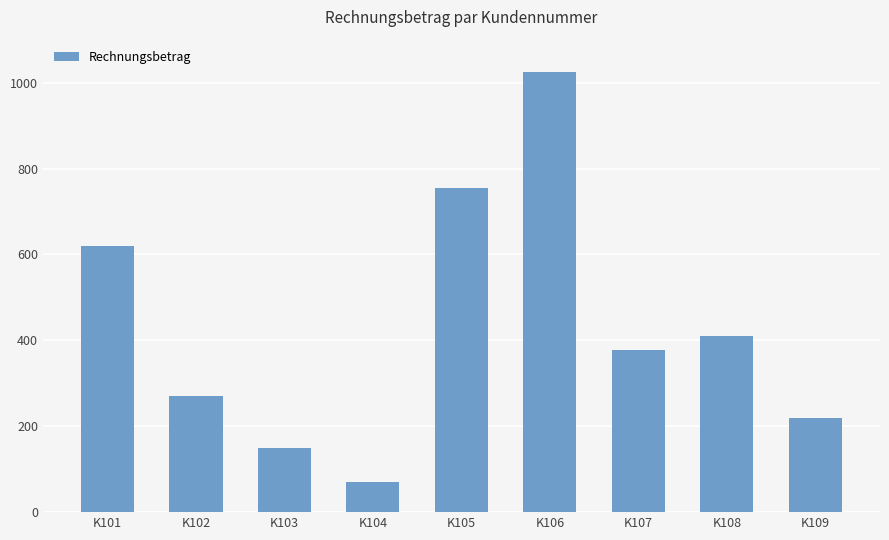

Does the chart contain stacked bars?

No